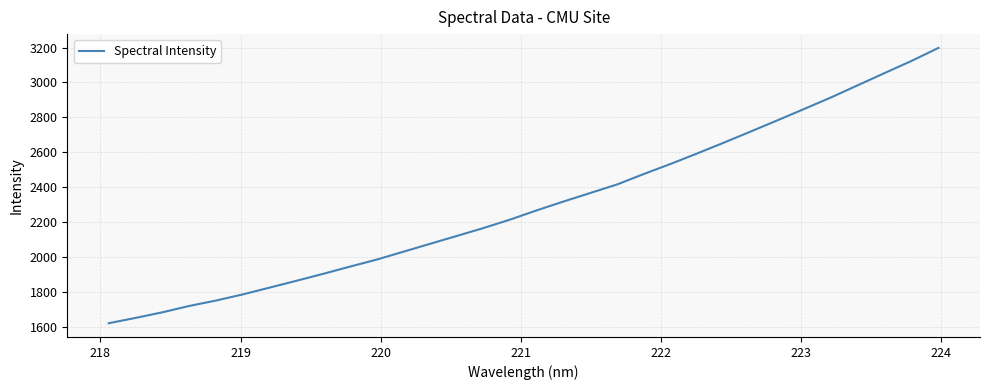

Is this an area chart (filled region under the line)?

No